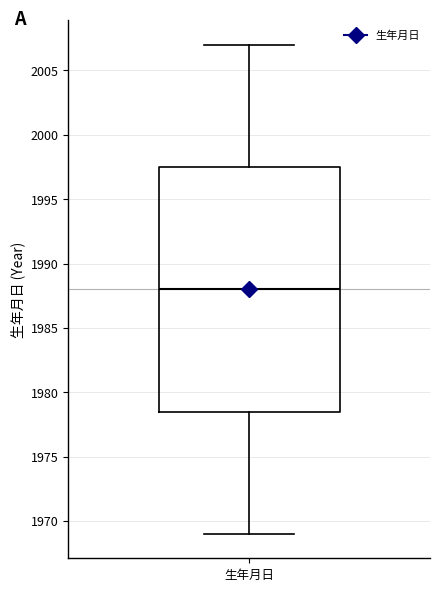

Read this box plot against the y-axis: the position of the median line, the range covered by the box, and the ends of both whiskers. The values are not printed on the chart, so give them approximately, as read against the axis.

median 1988.0, box 1978.5 to 1997.5, whiskers 1969.0 to 2007.0